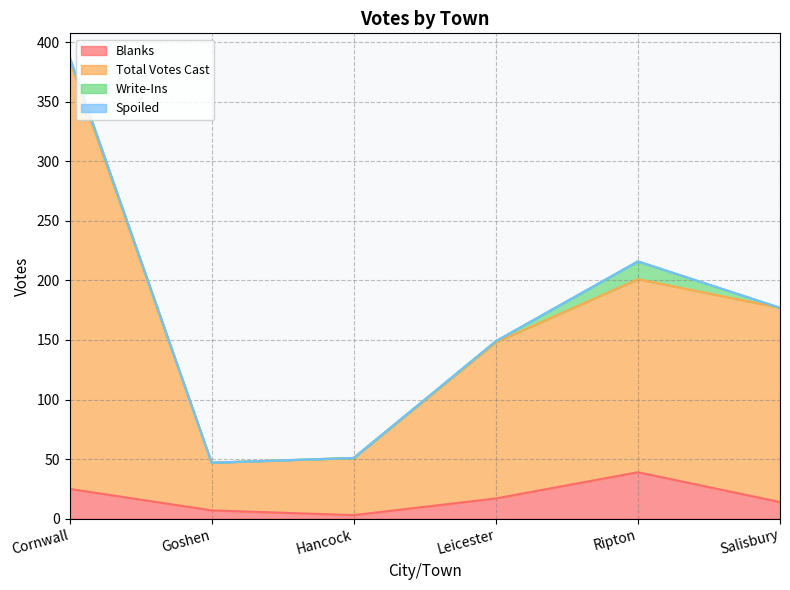

The Total Votes Cast series shows 510 at Cornwall. True or false?

False